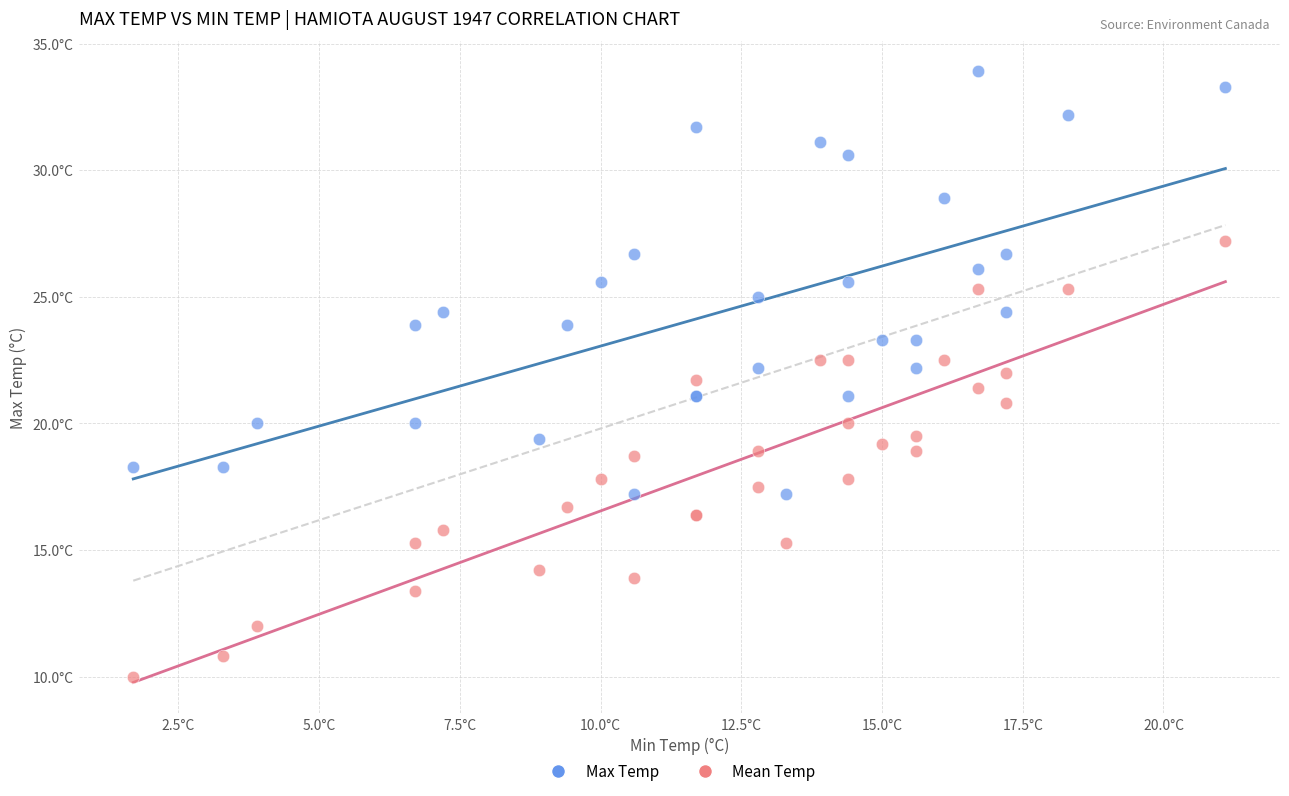

Which series has the largest Y range (max minus min)?

Mean Temp